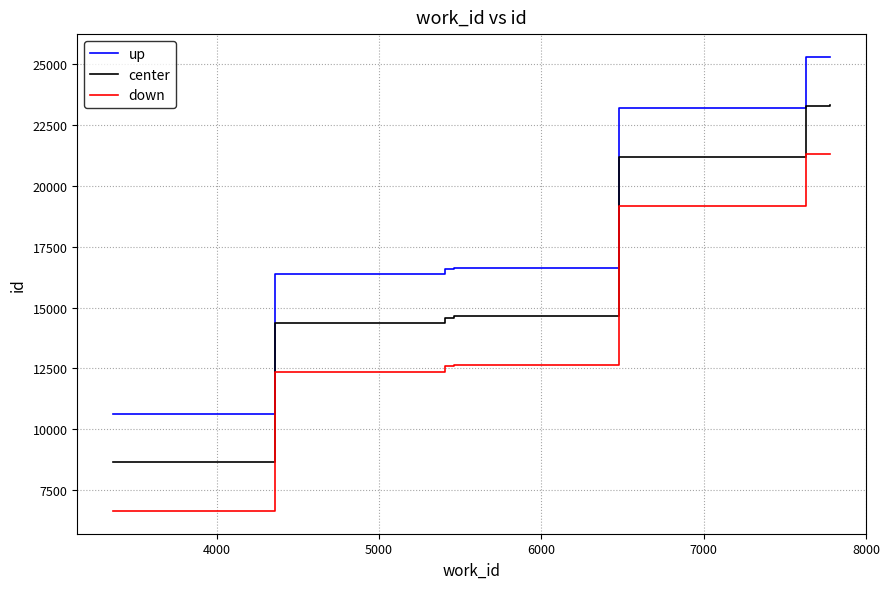

What is the maximum value for center?

23311